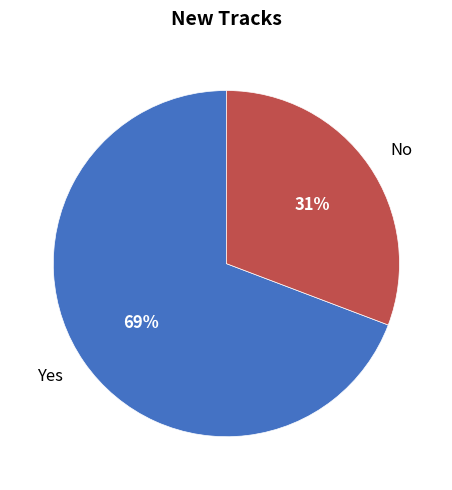

Which slice is the largest?

Yes